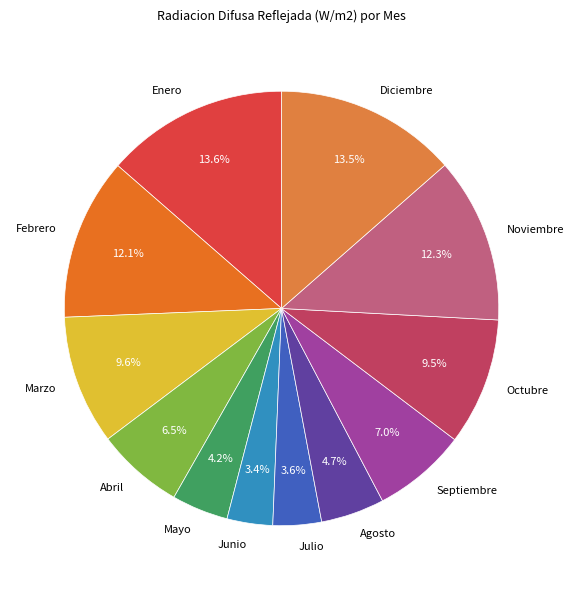

Count the number of slices in the pie.

12